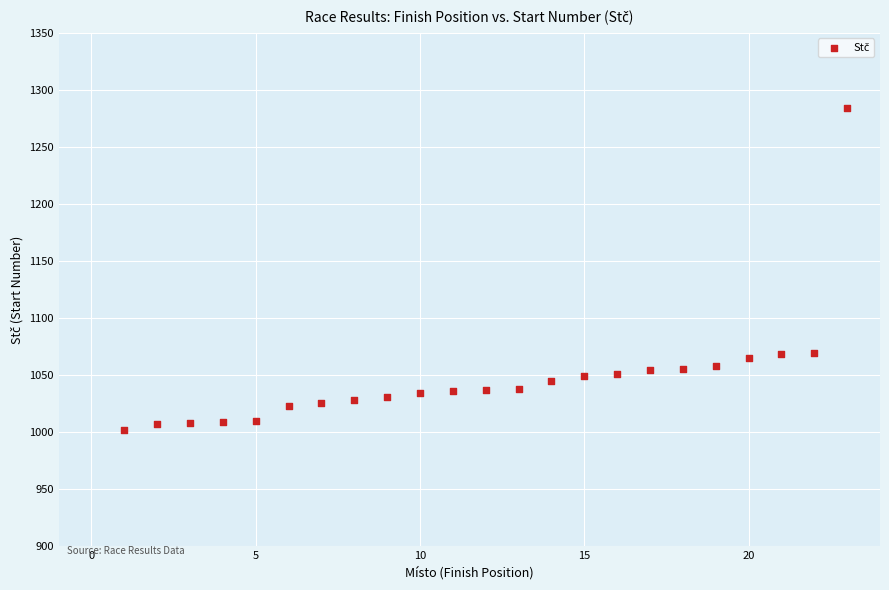

What is the range of Y values (max minus min)?

282